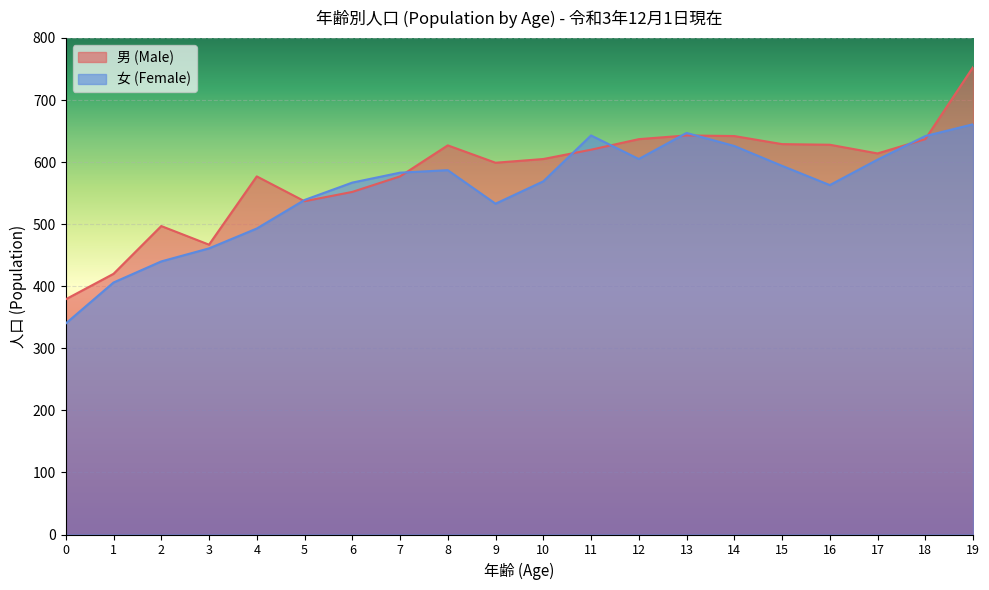

What is the value of the 男 (Male) point at the 14th from the left?

643